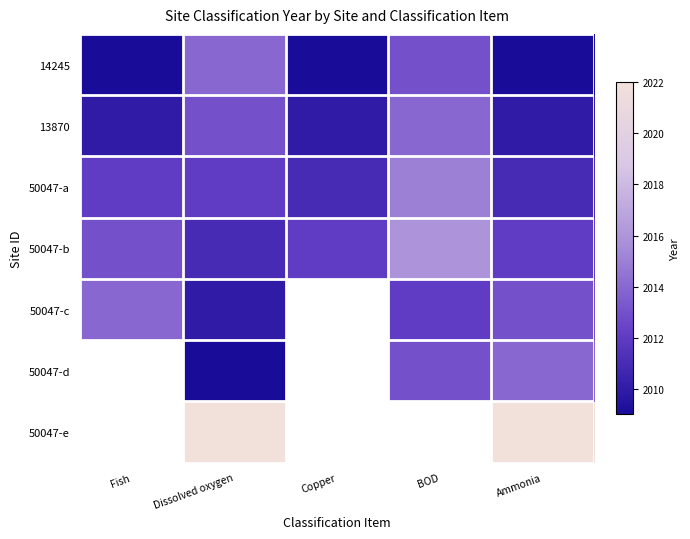

Is it true that 50047-a equals 3583.5 at Copper?

False